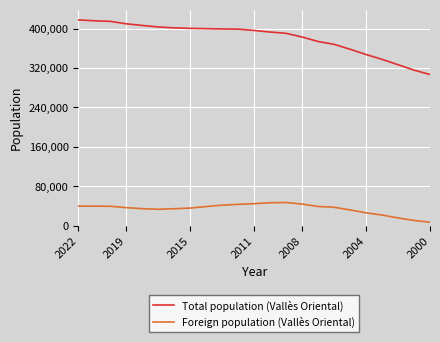

What are all the series names shown in the legend?

Total population (Vallès Oriental), Foreign population (Vallès Oriental)